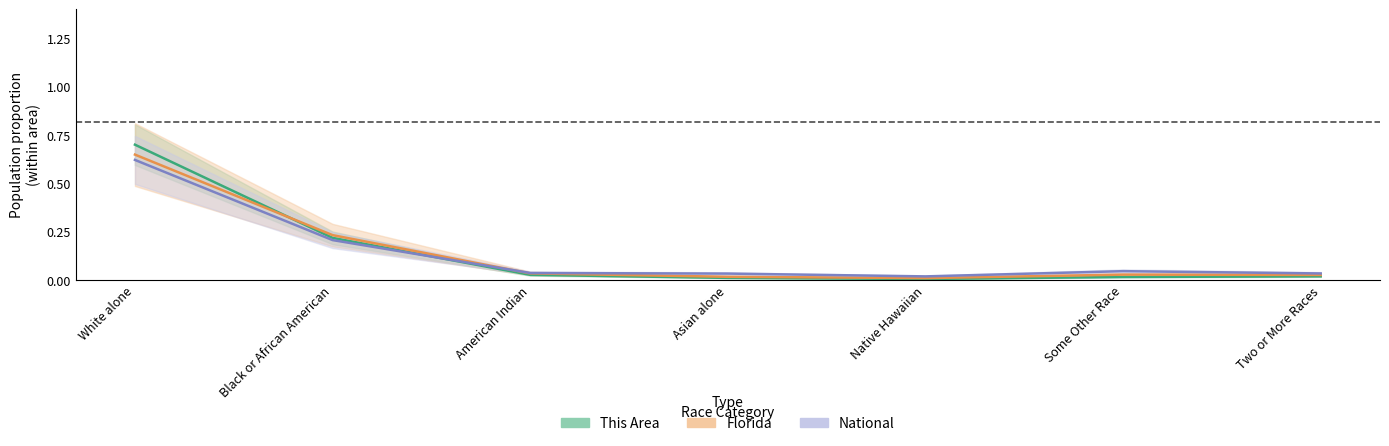

How many data points does each series have?

7